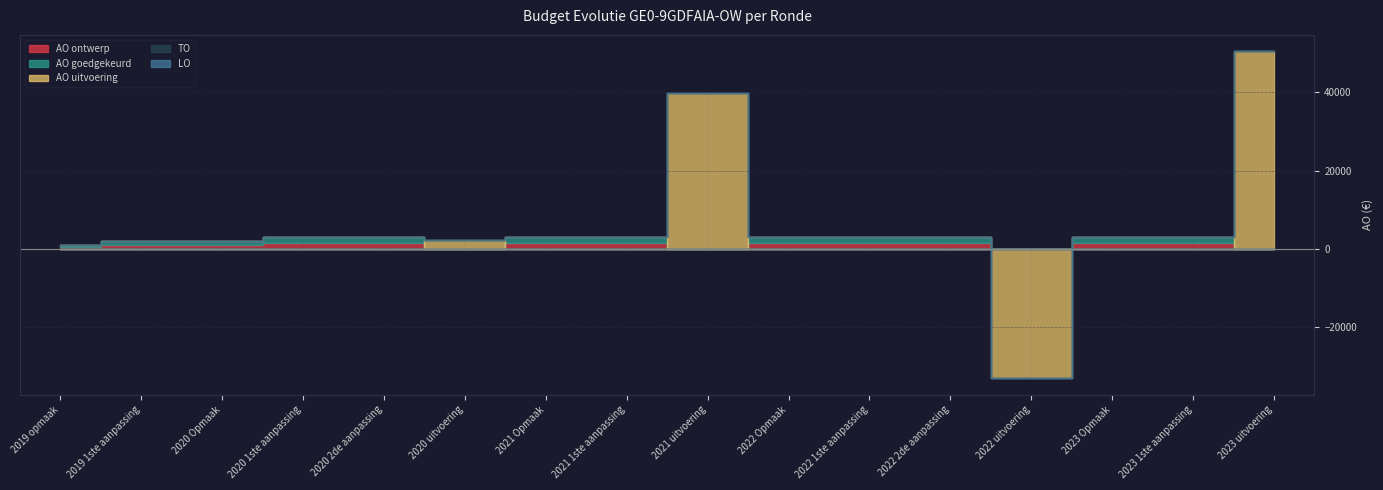

At which label does AO uitvoering reach its peak?

2023 uitvoering